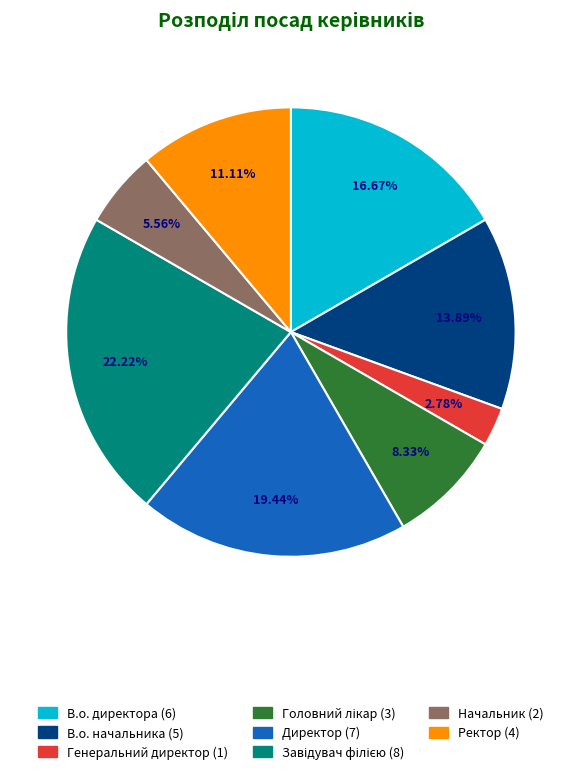

Which has a higher value, В.о. начальника or В.о. директора?

В.о. директора